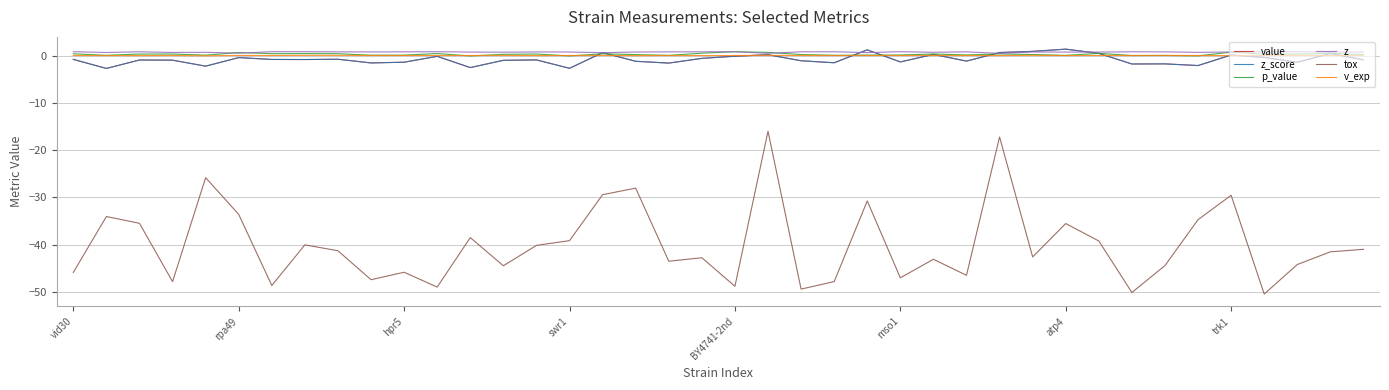

Which category has the lowest value across all series?

36